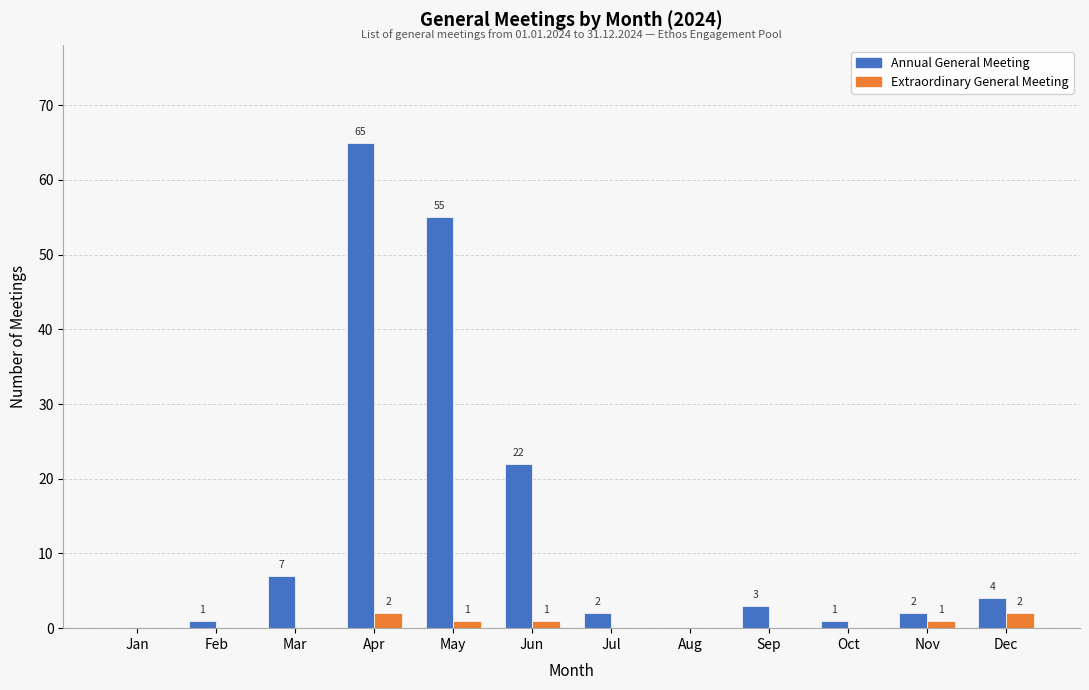

Which label corresponds to the largest value in the chart?

Apr